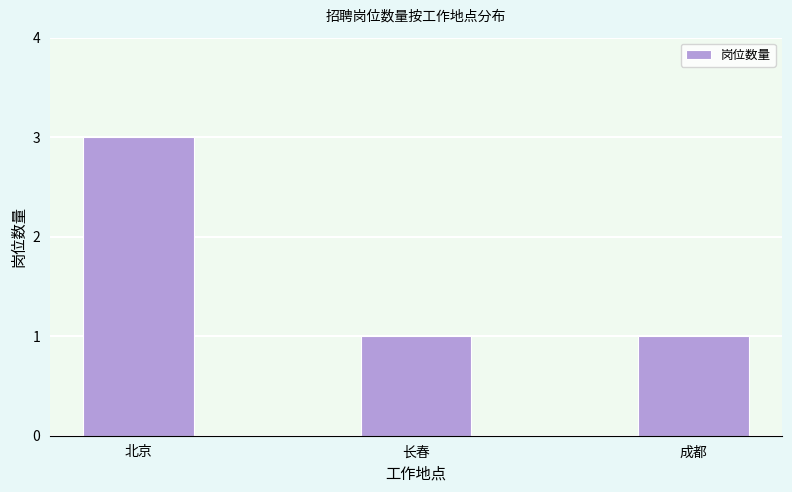

Reading left to right, extract all data points from this chart.

北京=3	长春=1	成都=1